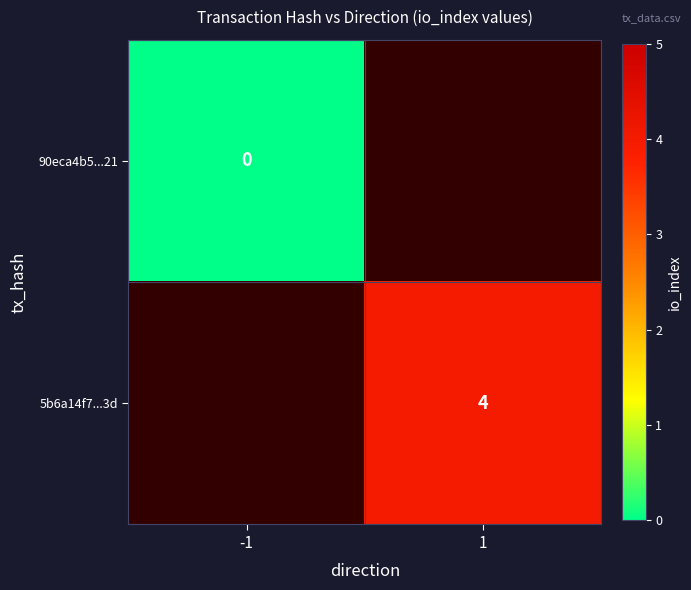

Is it true that 5b6a14f7...3d equals 1 at 1?

False